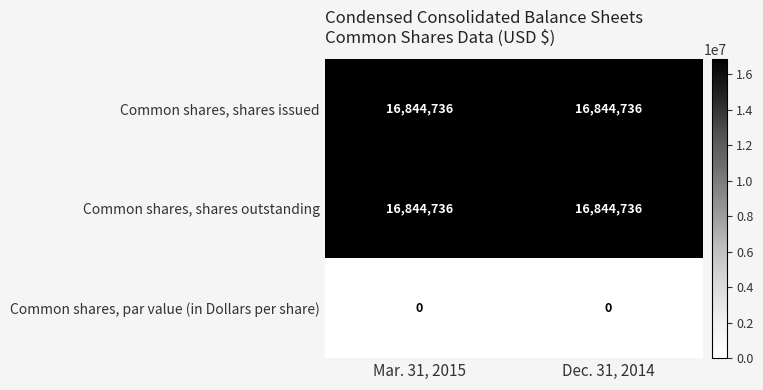

What is the sum of the Common shares, shares issued values at Dec. 31, 2014 and Mar. 31, 2015?

33689472